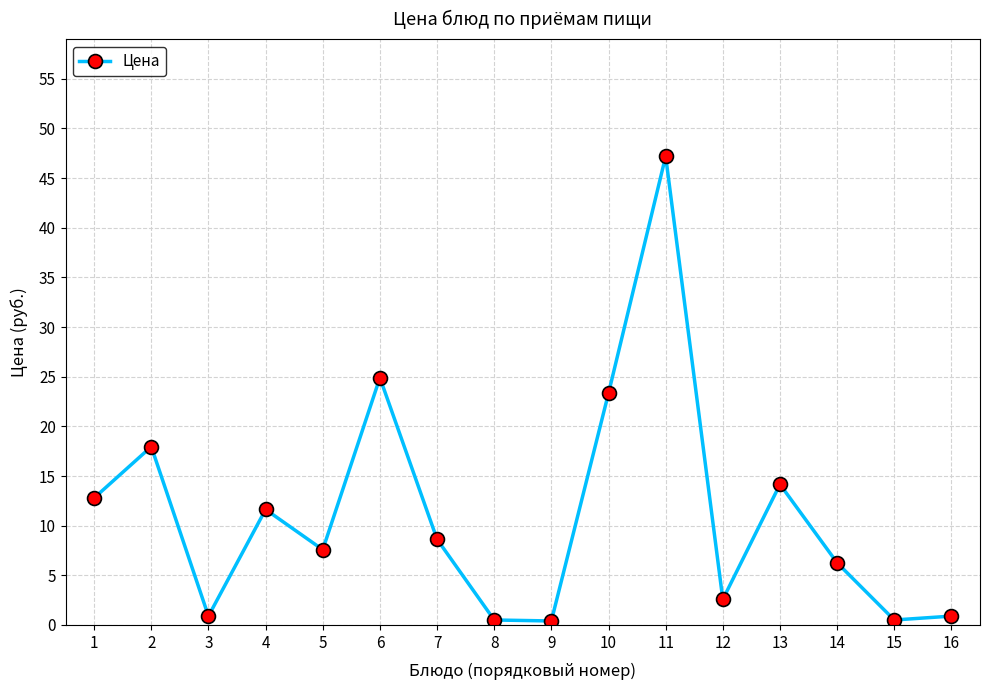

Does the chart have visible grid lines?

Yes